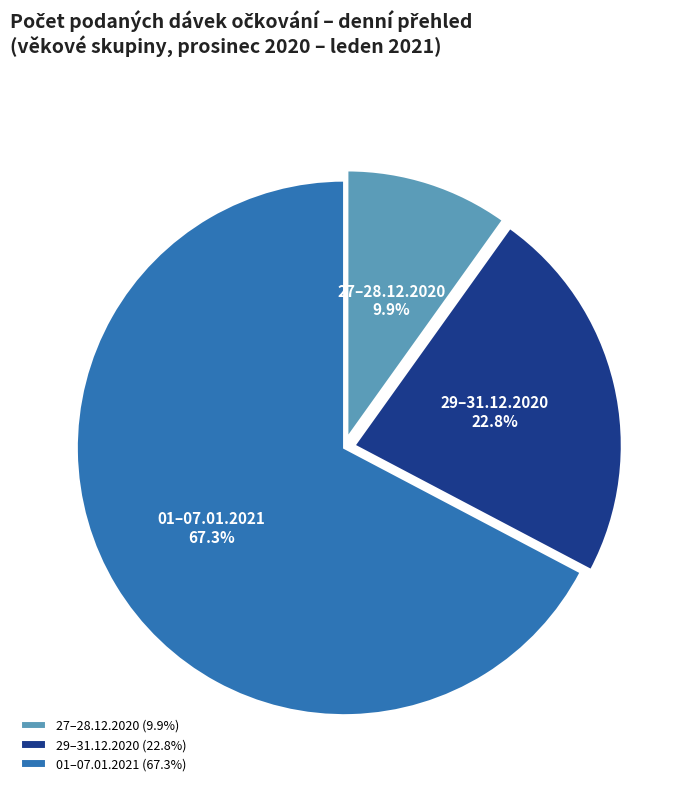

To the nearest percent, what is the average slice percentage?

33%